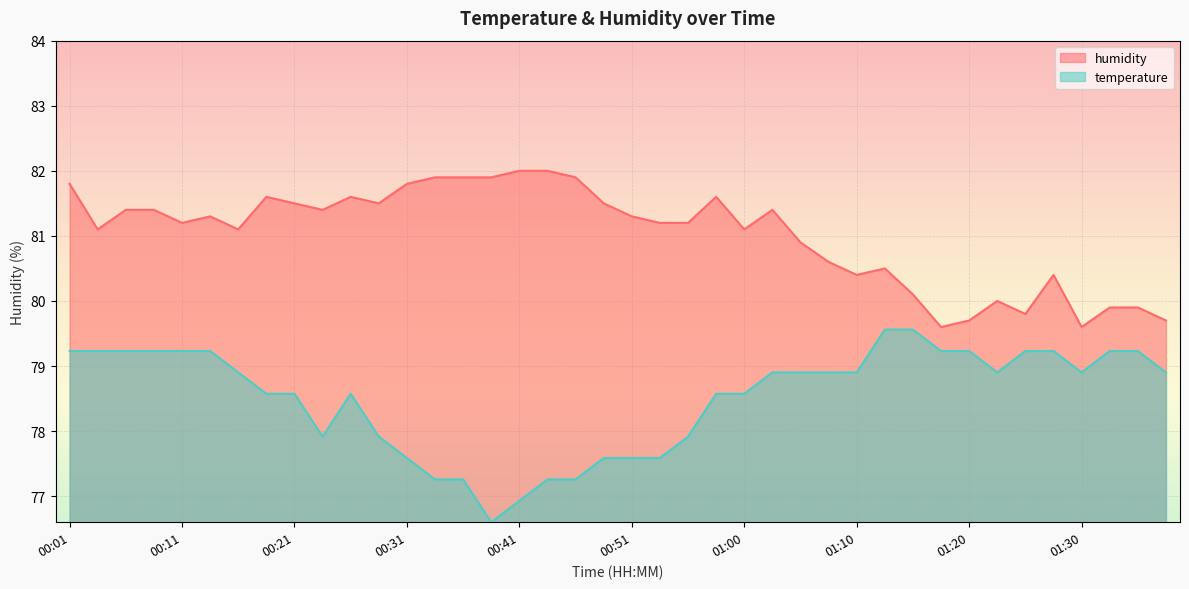

What is the label of the 8th point from the right?

01:20